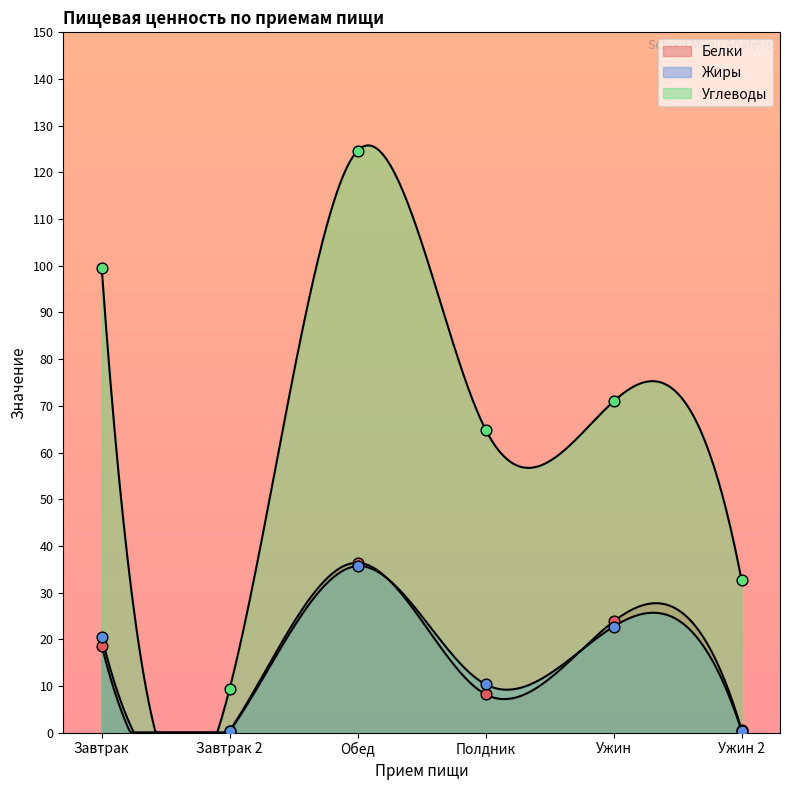

What are all the series names shown in the legend?

Белки, Жиры, Углеводы